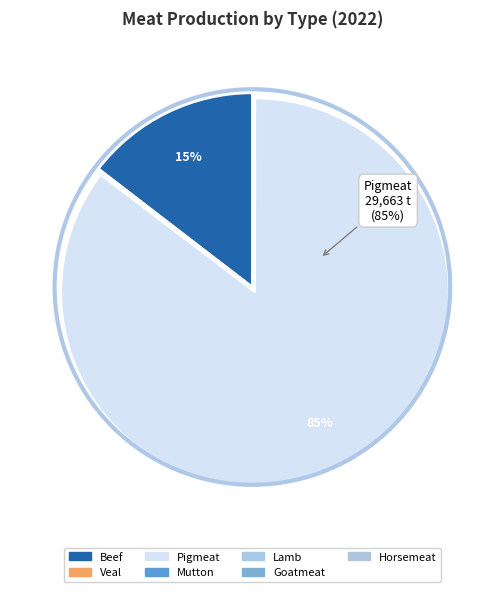

Which has a higher value, Lamb or Mutton?

Mutton